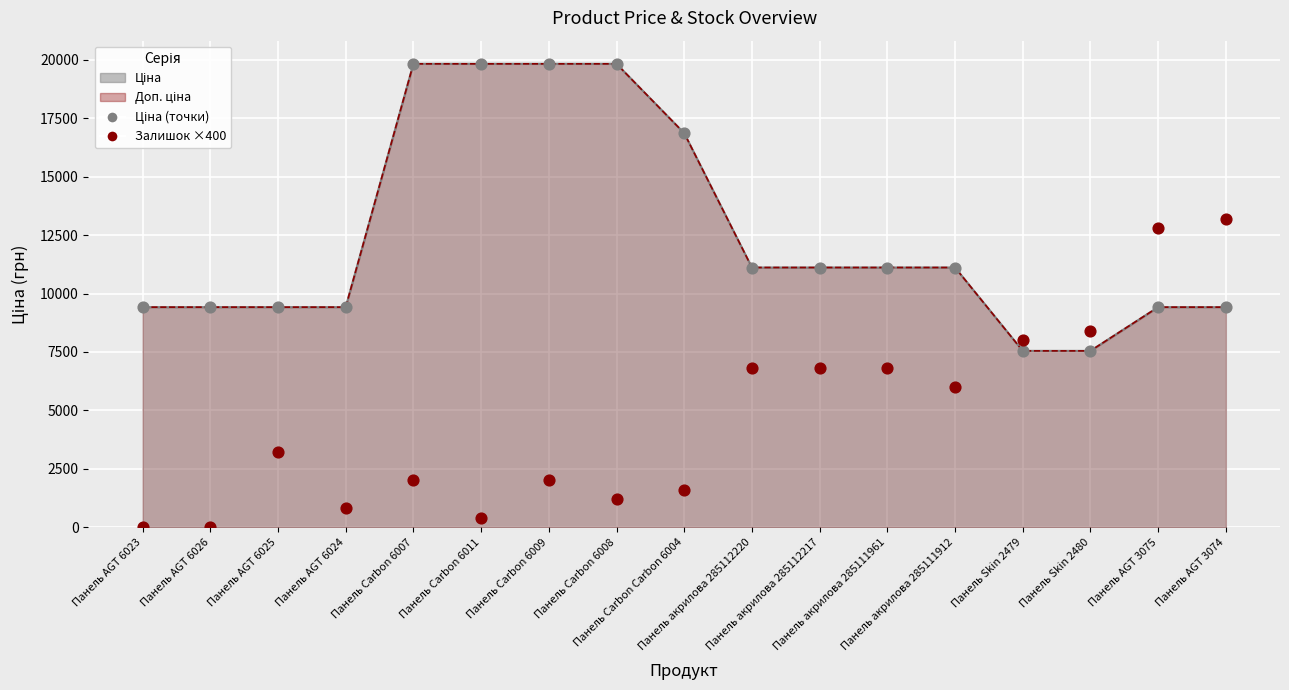

Which series has the largest Y range (max minus min)?

Залишок ×400